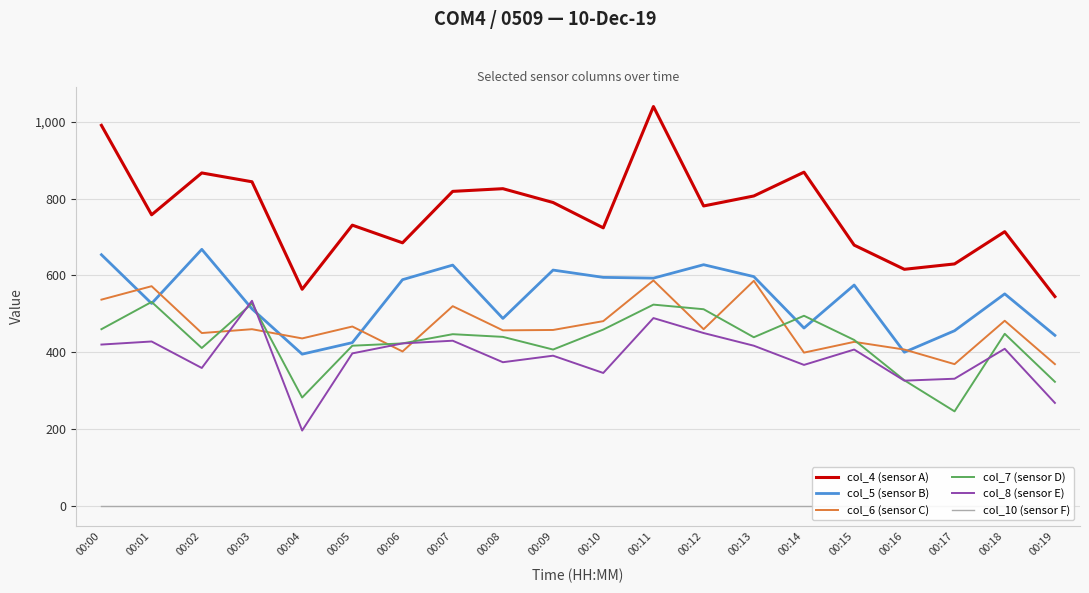

Which series changed the most between 00:02 and 00:08?

col_5 (sensor B)